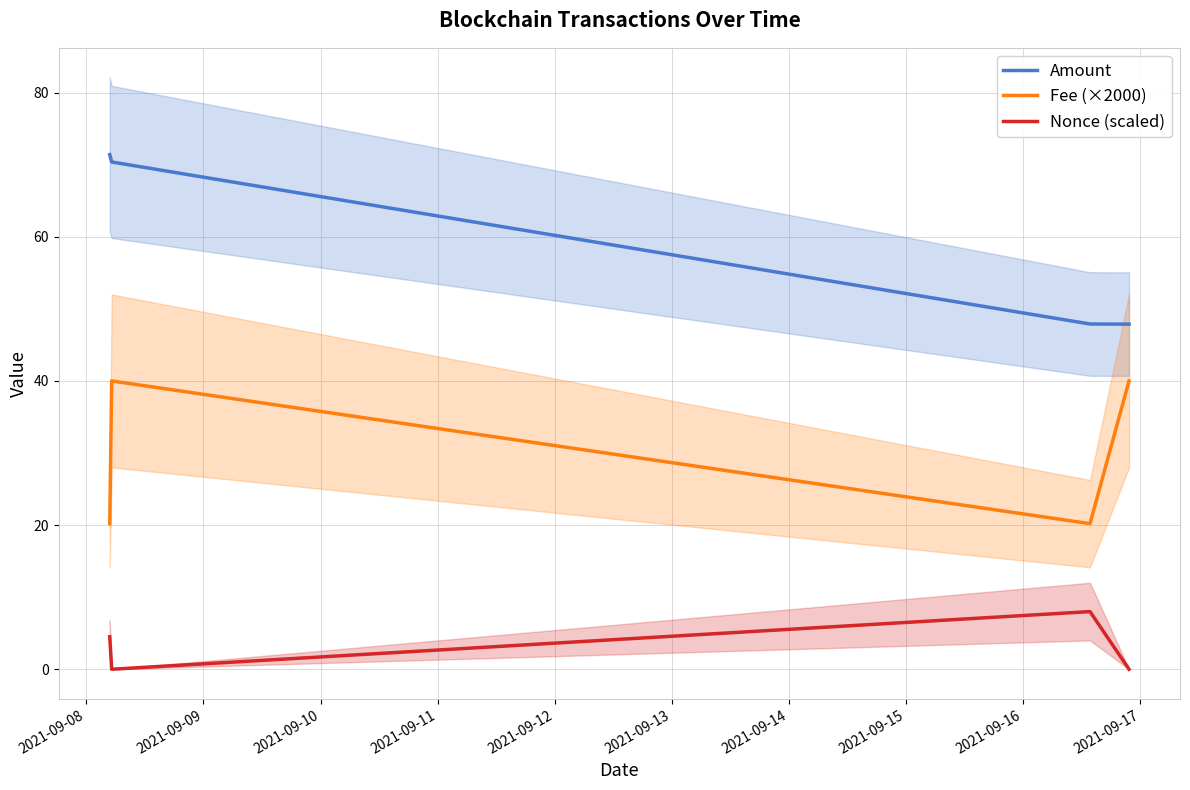

True or false: Fee (×2000) and Nonce (scaled) cross at least once.

False